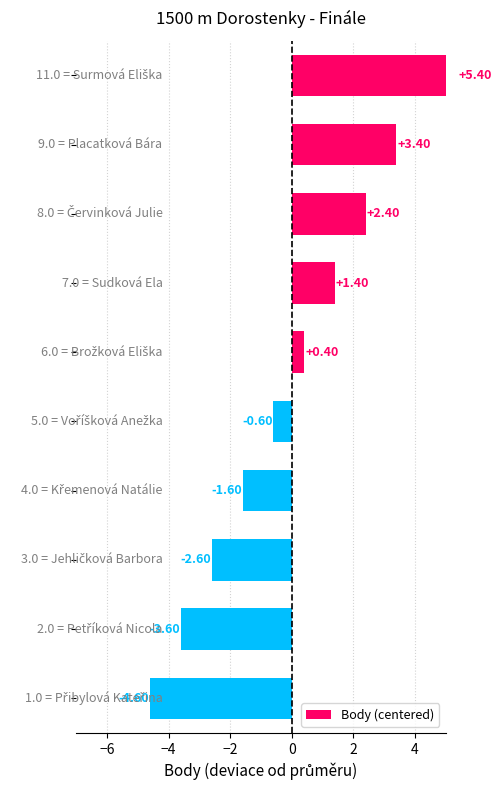

Reading left to right, transcribe all the data shown in this chart.

5.4	3.4	2.4	1.4	0.4	-0.6	-1.6	-2.6	-3.6	-4.6